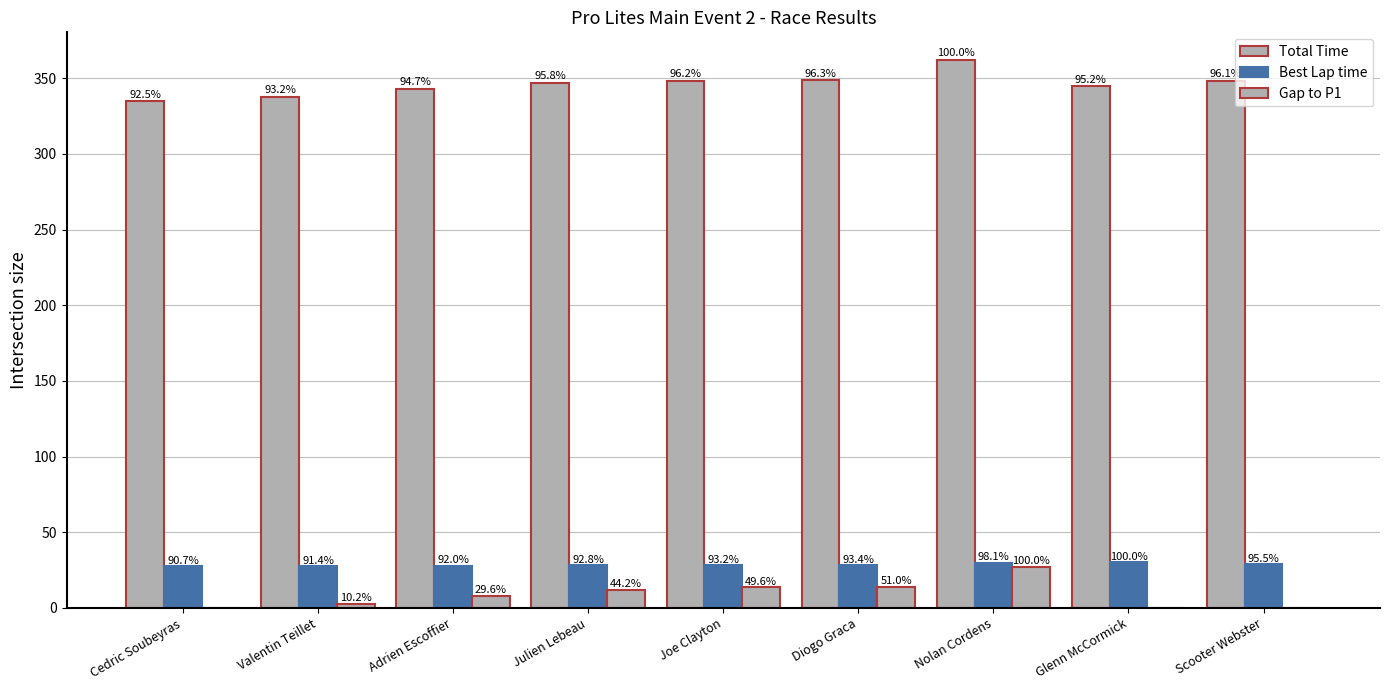

Are the bars grouped side by side (vs. stacked)?

Yes